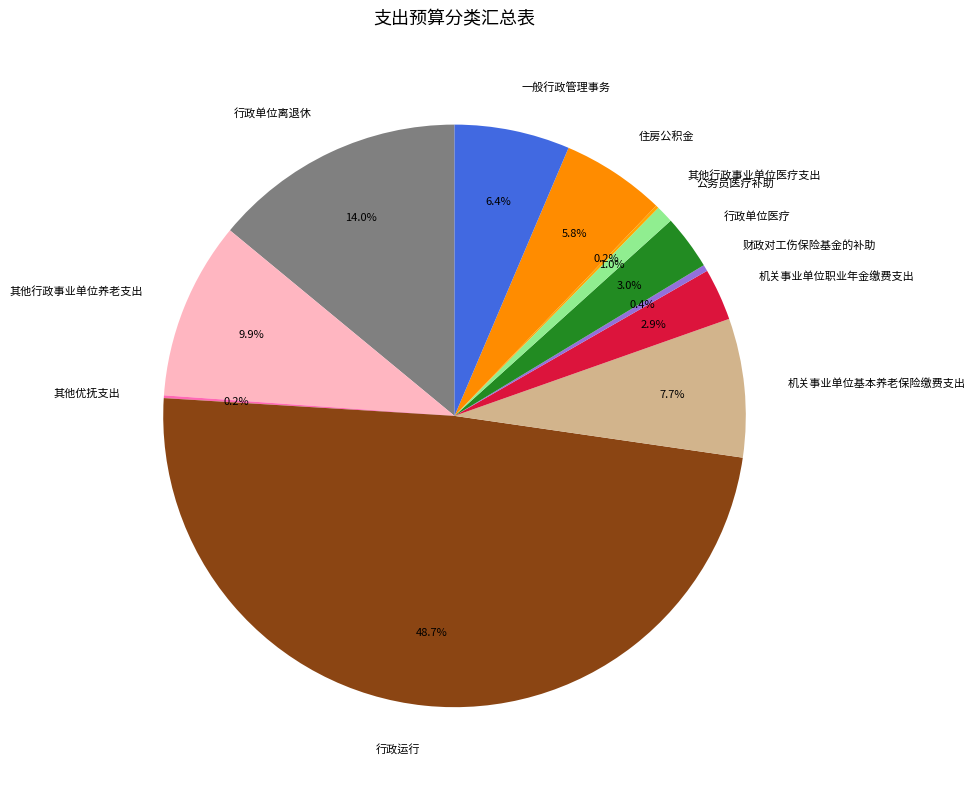

Between 财政对工伤保险基金的补助 and 机关事业单位职业年金缴费支出, which is larger?

机关事业单位职业年金缴费支出